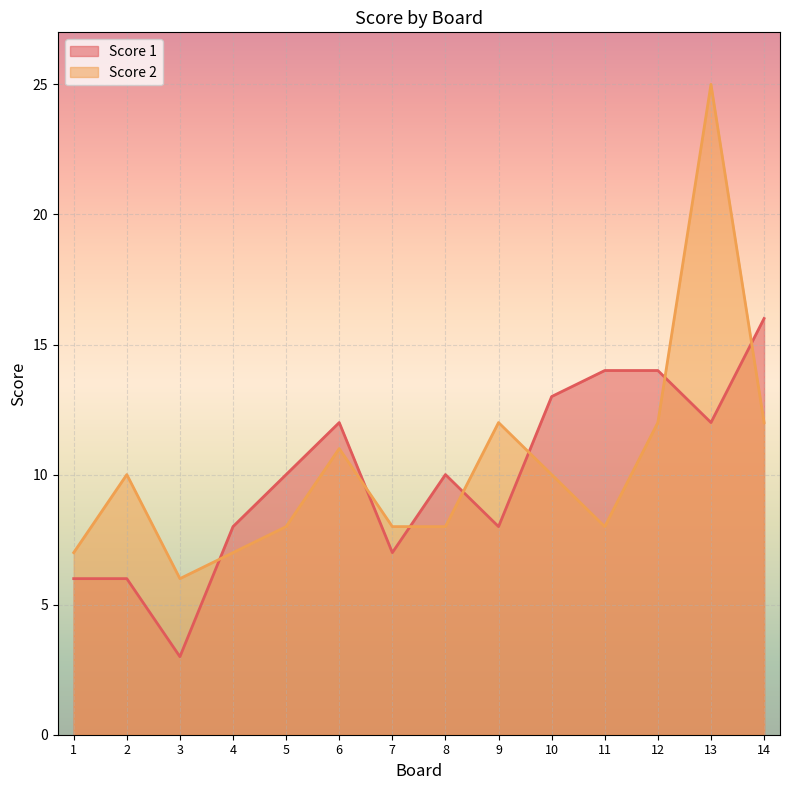

In Score 2, how many points are lower than both neighbors (excluding endpoints)?

2